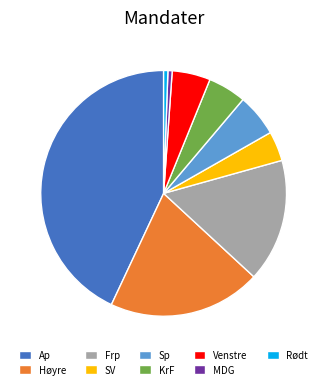

Is there any slice that represents more than half of the pie?

No